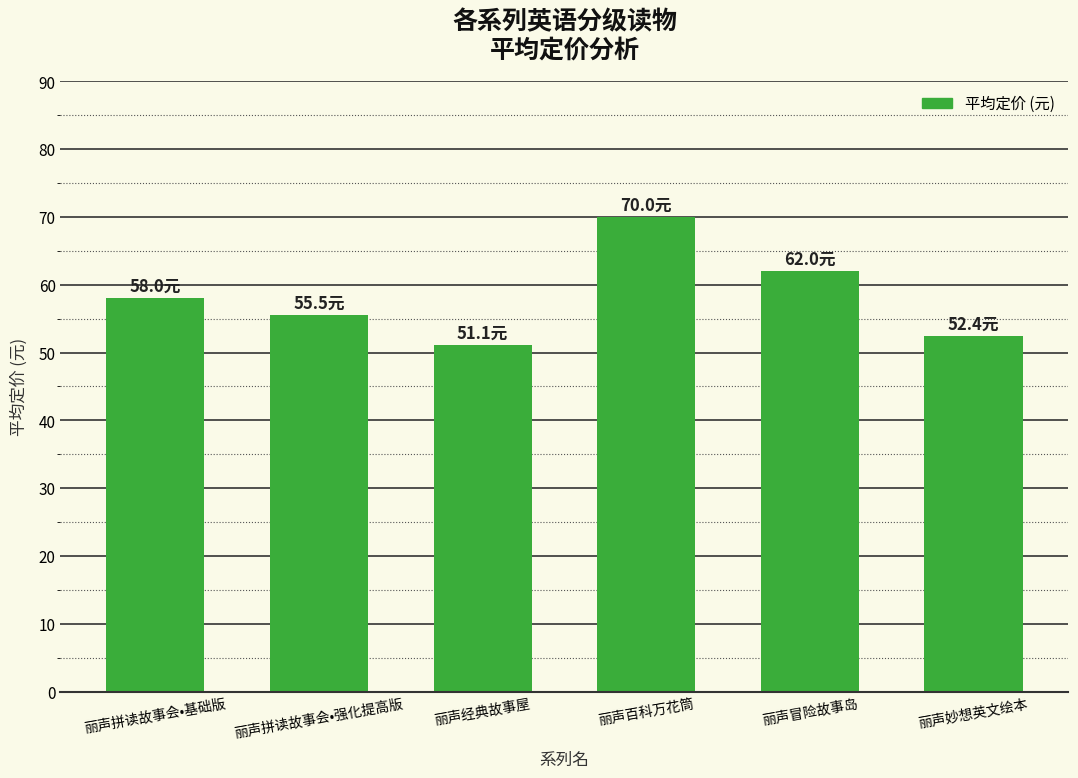

Which label corresponds to the largest value in the chart?

丽声百科万花筒